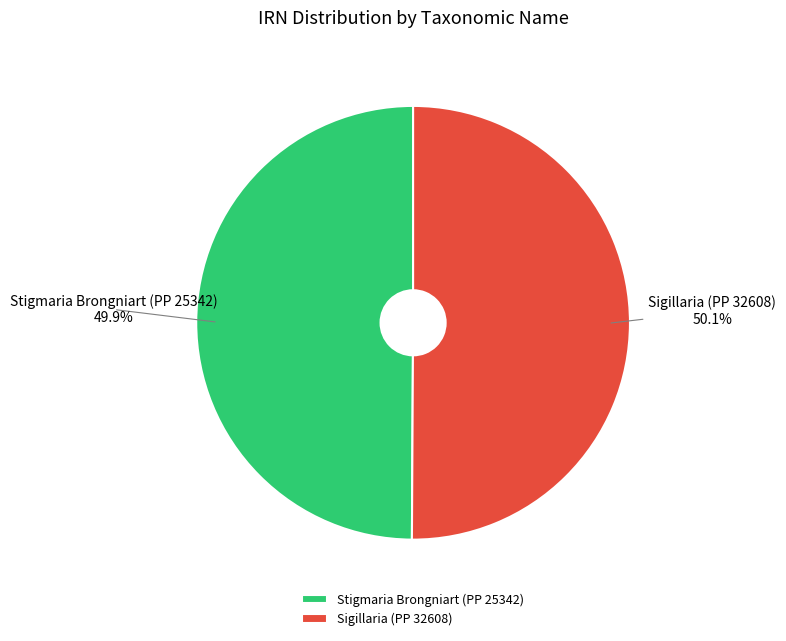

Approximately how many times larger is the value at Stigmaria Brongniart (PP 25342) compared to Sigillaria (PP 32608)?

1.0